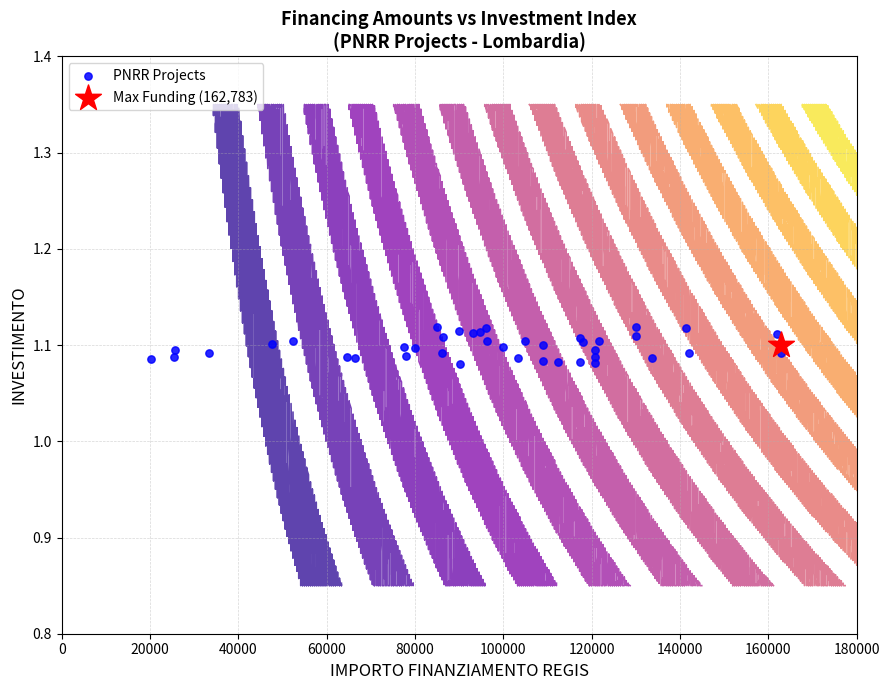

What are all the series names shown in the legend?

PNRR Projects, Max Funding (162,783)